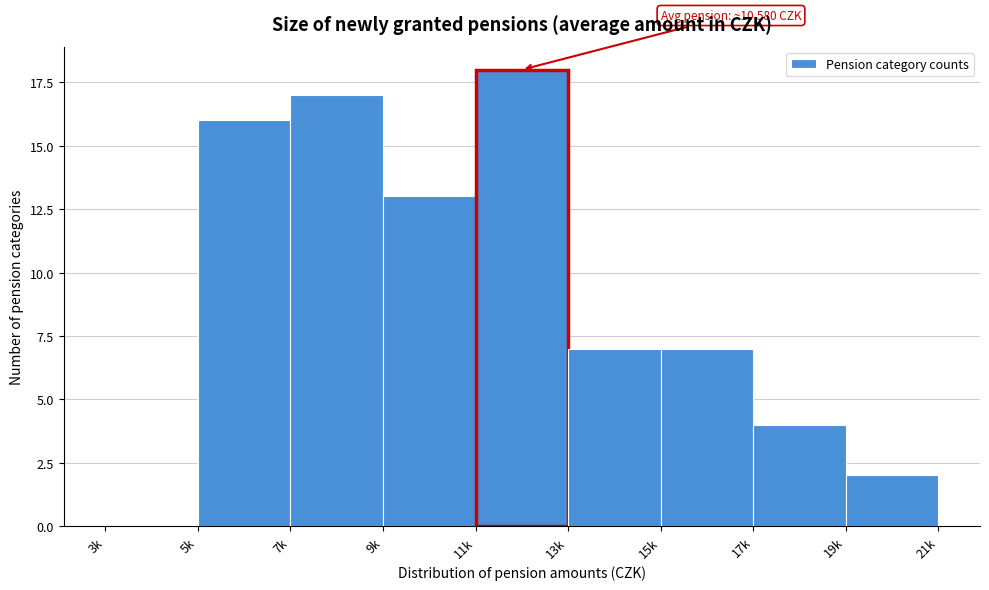

Reading left to right, list all the values displayed in this chart.

3k=0	5k=16	7k=17	9k=13	11k=18	13k=7	15k=7	17k=4	19k=2